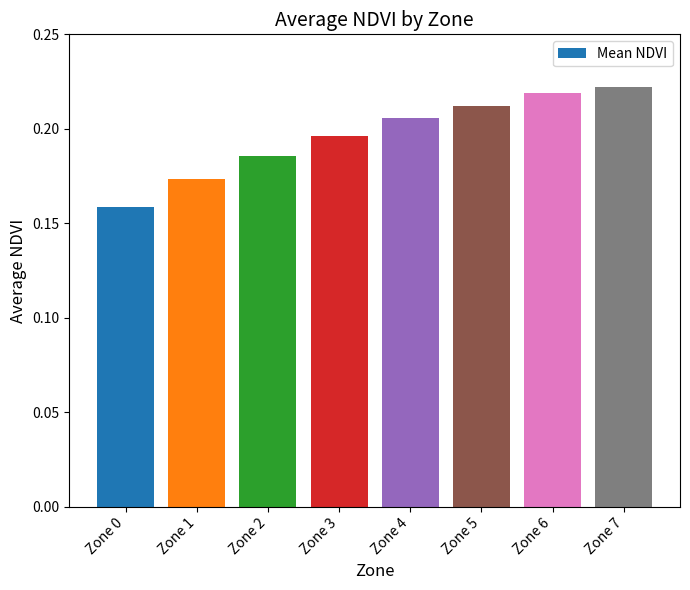

True or false: the data shows 0.3 at Zone 2.

False